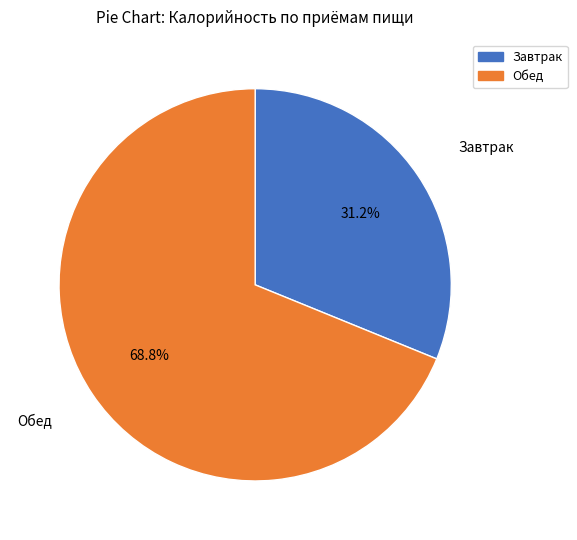

Rank the categories by value from highest to lowest.

Обед, Завтрак